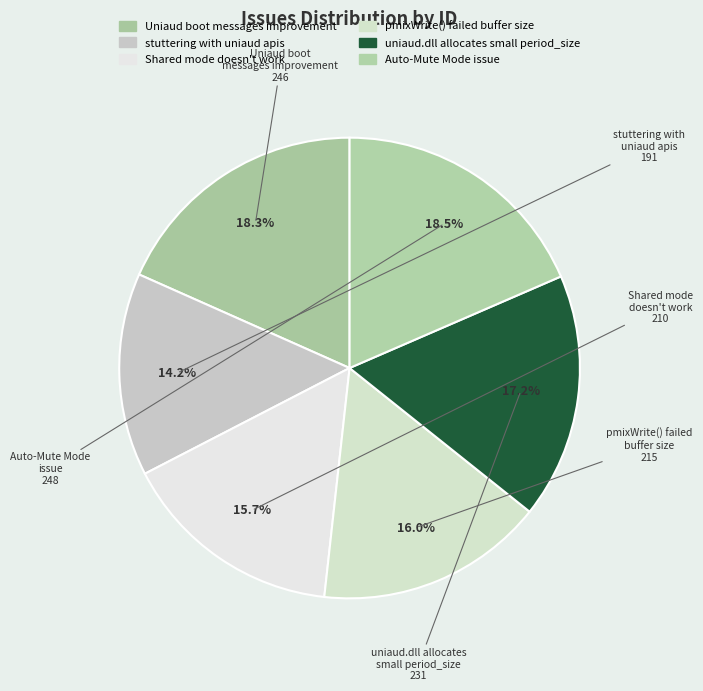

How many slices are in this pie chart?

6